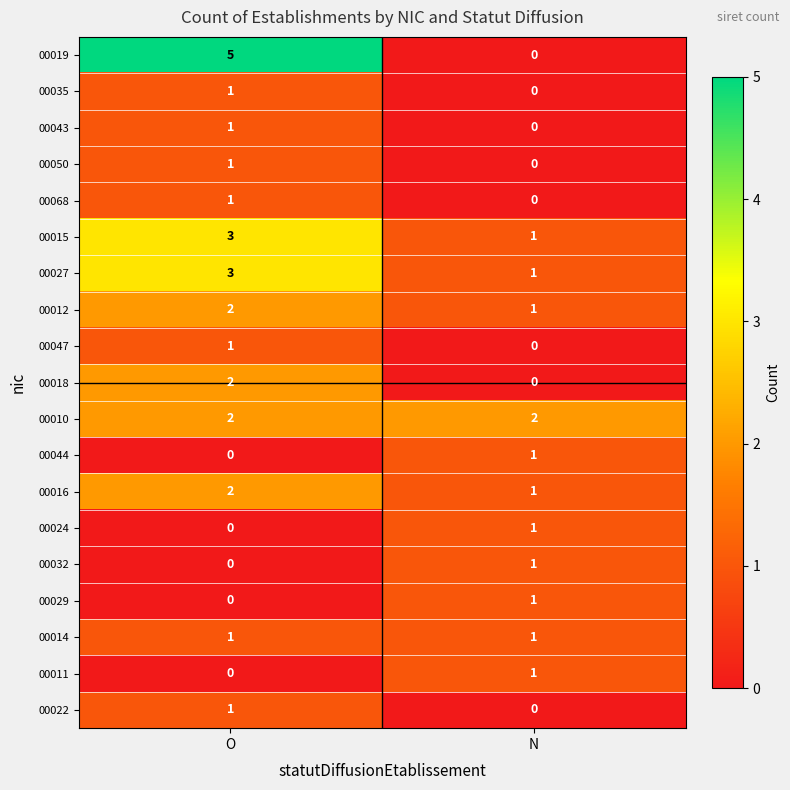

The 00047 series shows 2 at O. True or false?

False